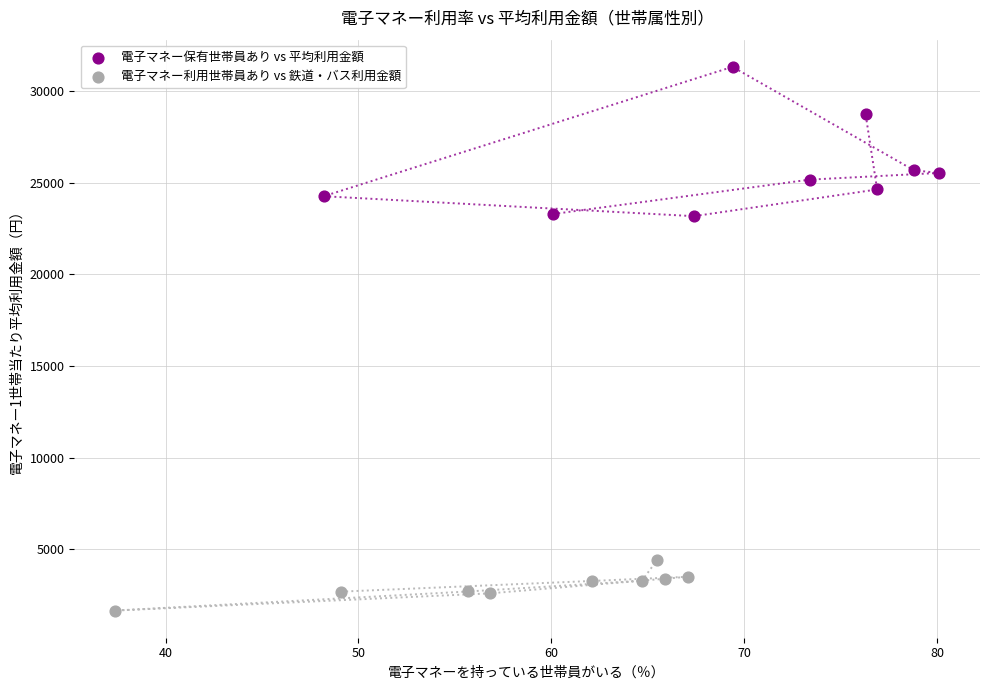

Which series has the widest spread of Y values?

電子マネー保有世帯員あり vs 平均利用金額